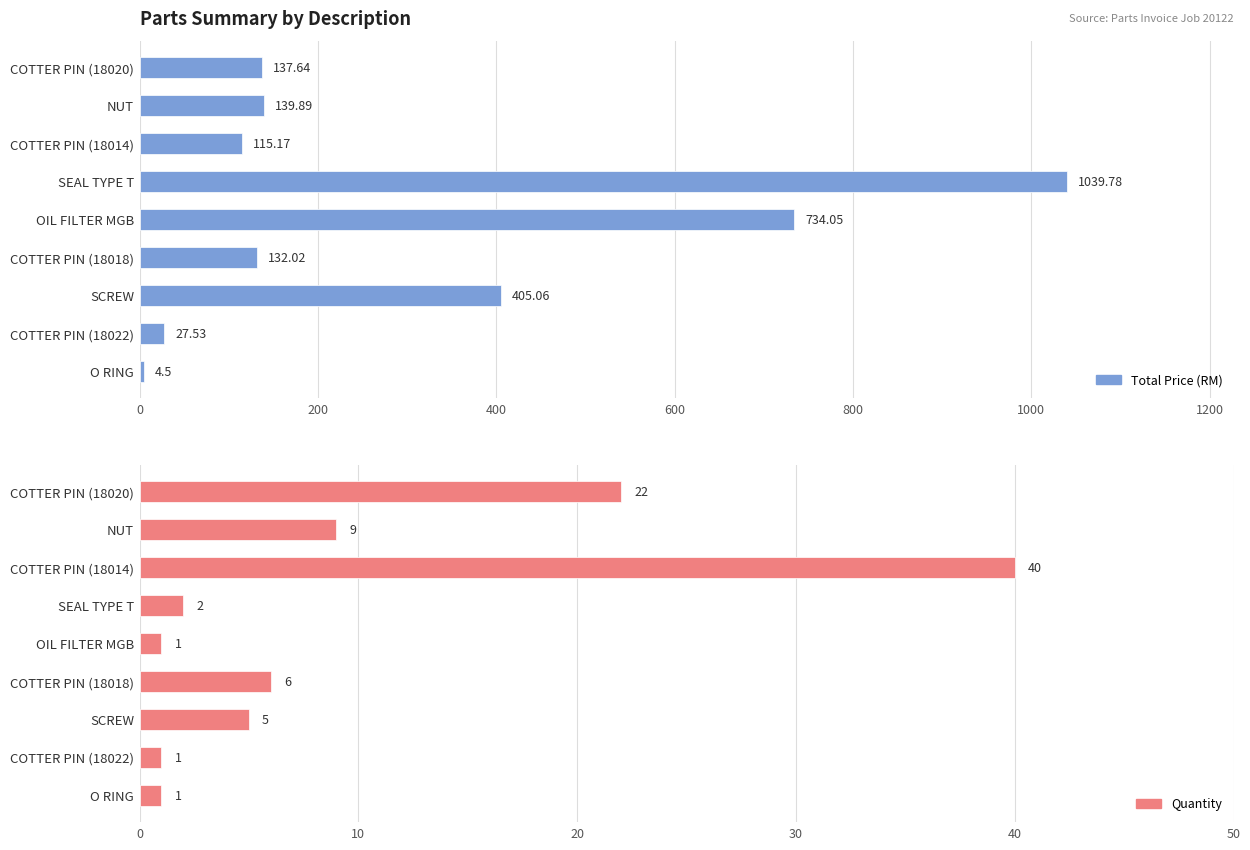

Is the value of Total Price (RM) at O RING greater than the value of Quantity at NUT?

No